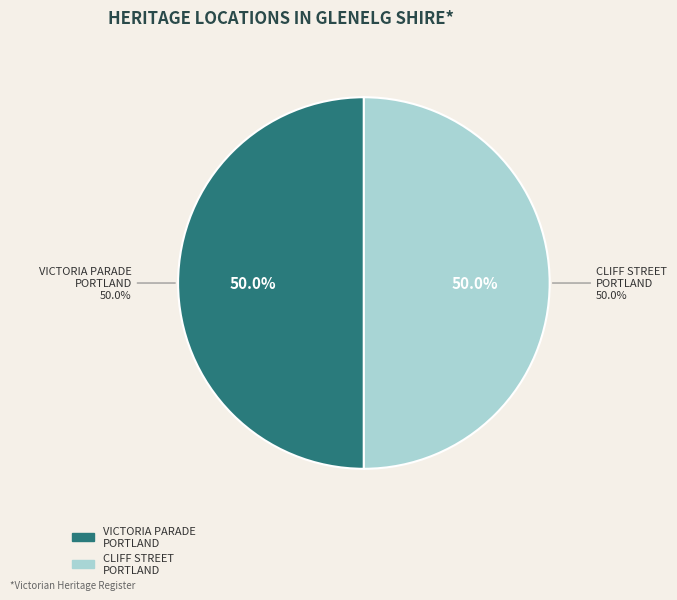

To the nearest percent, what is the average slice percentage?

50%